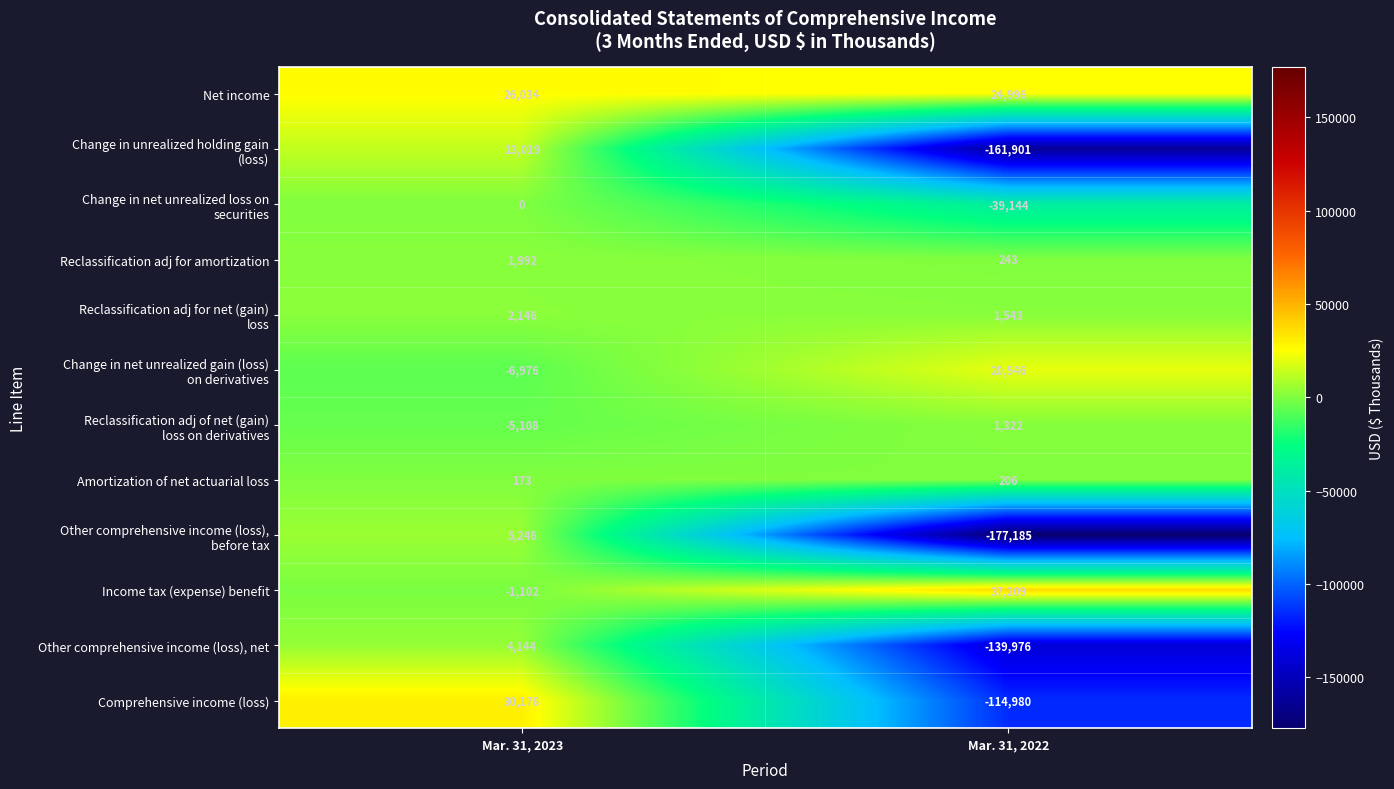

What is the total value across all series at Mar. 31, 2023?

69746